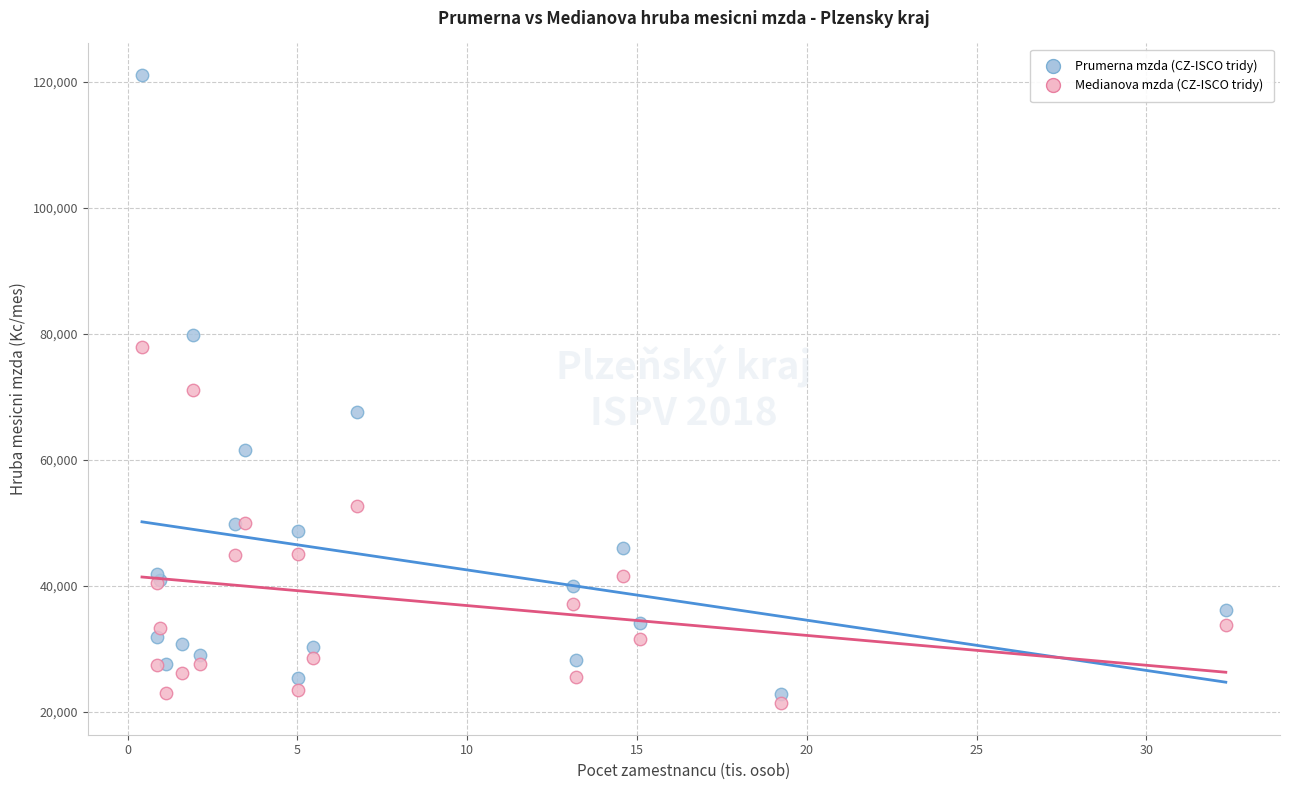

Which series reaches the maximum Y coordinate?

Prumerna mzda (CZ-ISCO tridy)